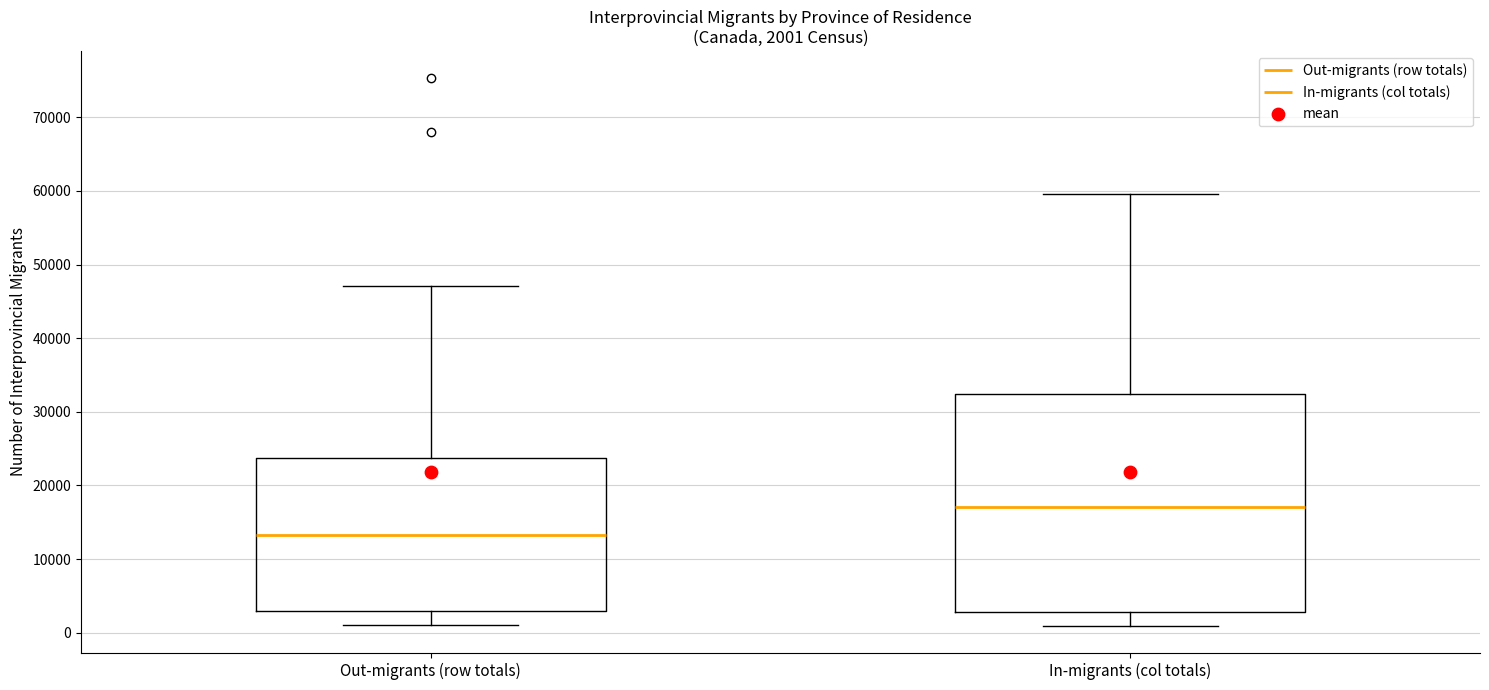

Comparing the boxes themselves (not the whiskers), which one is the tallest?

In-migrants (col totals)